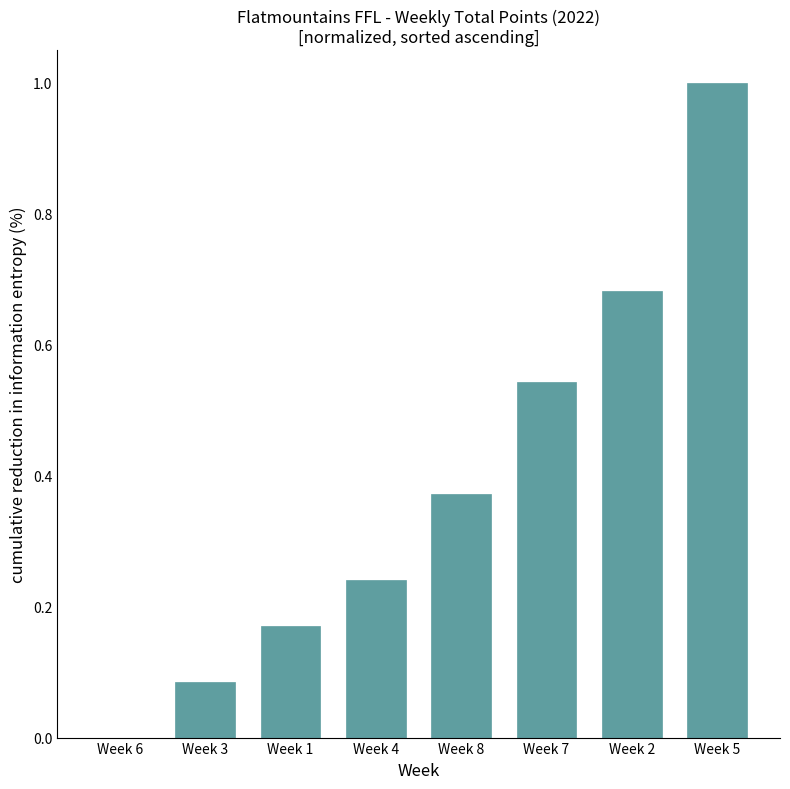

What is the sum of the values at Week 6 and Week 5?

1.0